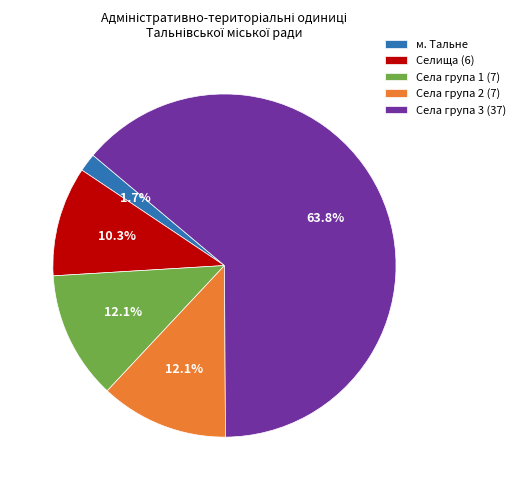

What is the ratio of the value at Села група 1 (7) to the value at Селища (6)?

1.2